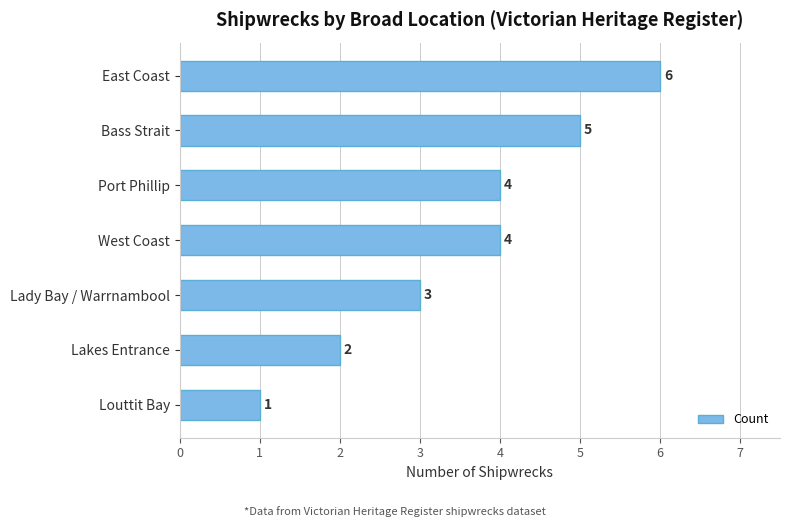

What is the minimum value shown in the chart?

1